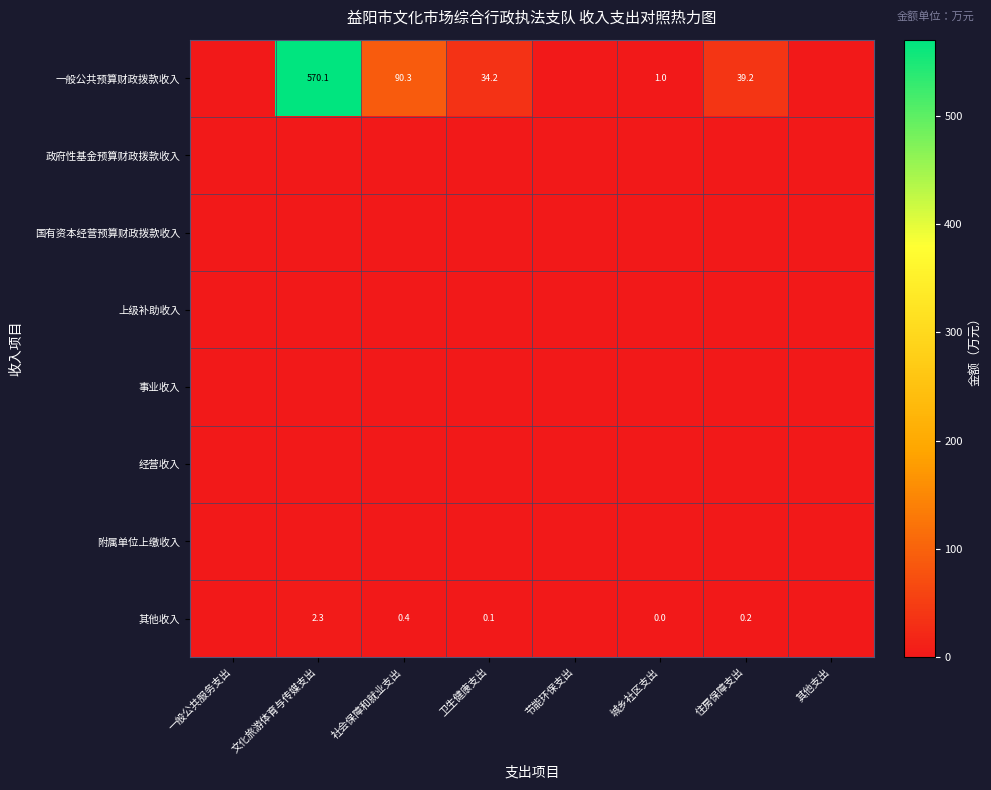

Is it true that 一般公共预算财政拨款收入 equals 51.7 at 卫生健康支出?

False